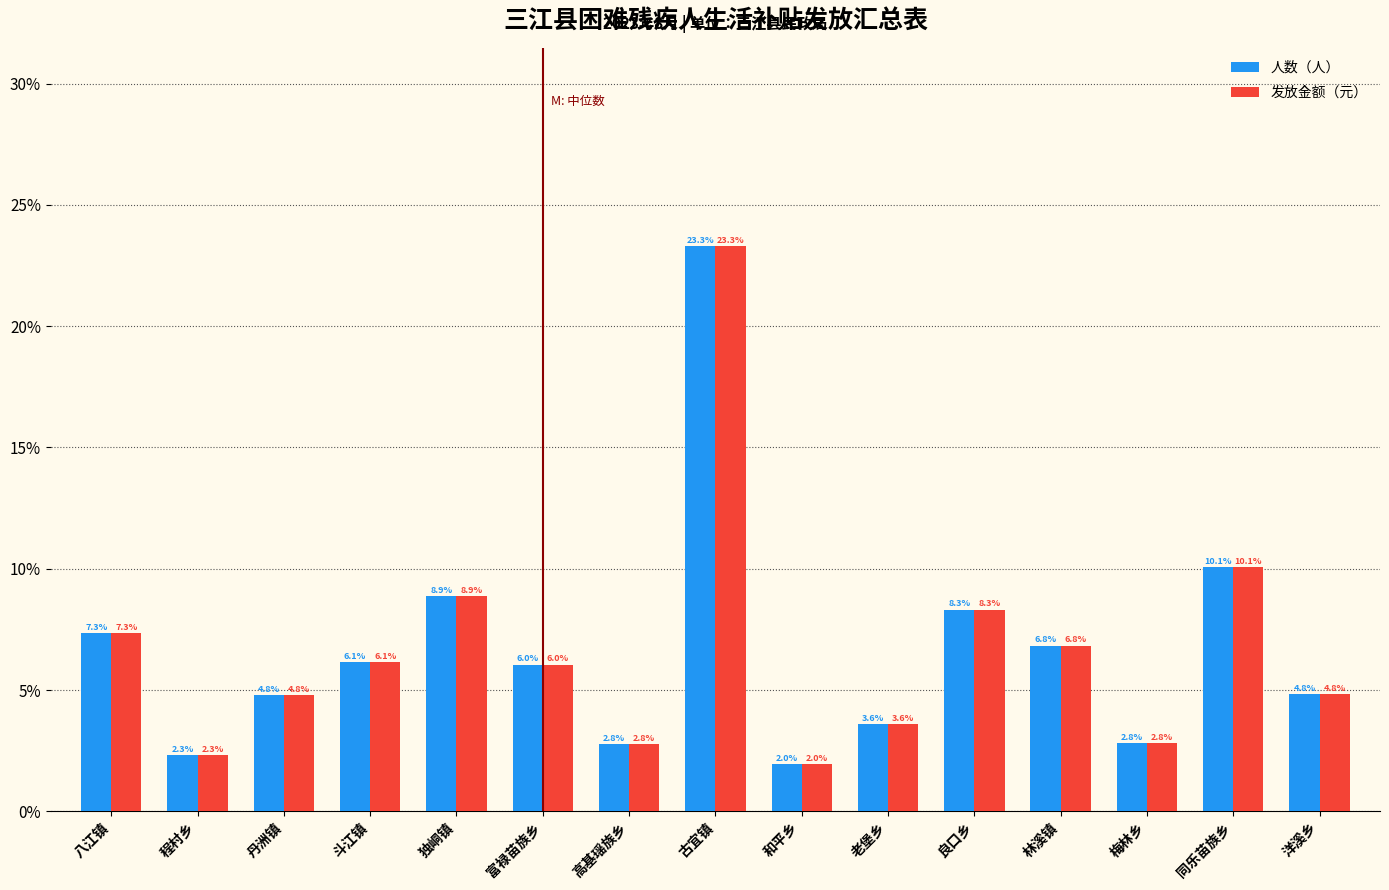

Reading right to left, transcribe all the data shown in this chart.

人数（人）: 洋溪乡=4.8	同乐苗族乡=10.1	梅林乡=2.8	林溪镇=6.8	良口乡=8.3	老堡乡=3.6	和平乡=2.0	古宜镇=23.3	高基瑶族乡=2.8	富禄苗族乡=6.0	独峒镇=8.9	斗江镇=6.1	丹洲镇=4.8	程村乡=2.3	八江镇=7.3
发放金额（元）: 洋溪乡=4.8	同乐苗族乡=10.1	梅林乡=2.8	林溪镇=6.8	良口乡=8.3	老堡乡=3.6	和平乡=2.0	古宜镇=23.3	高基瑶族乡=2.8	富禄苗族乡=6.0	独峒镇=8.9	斗江镇=6.1	丹洲镇=4.8	程村乡=2.3	八江镇=7.3